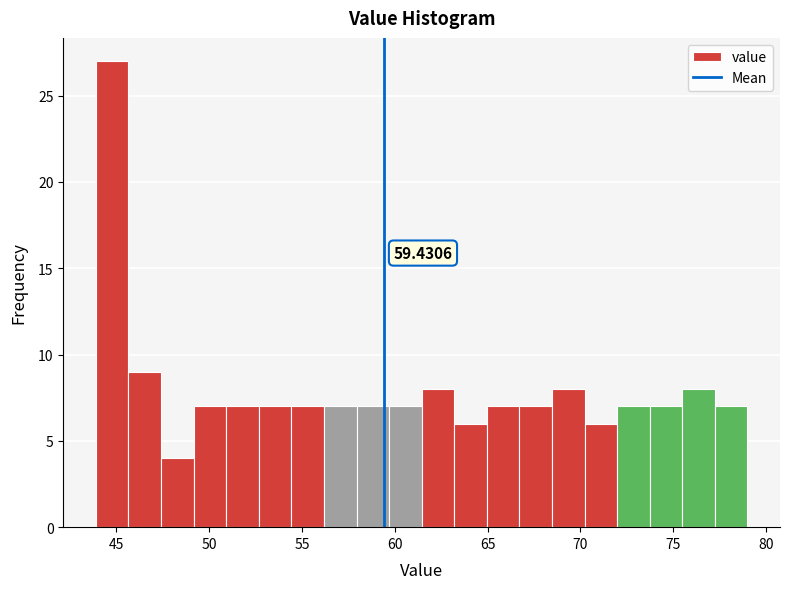

Around what value on the x-axis is the tallest bar? Give the approximate position of its centre, as read against the axis.

45.0